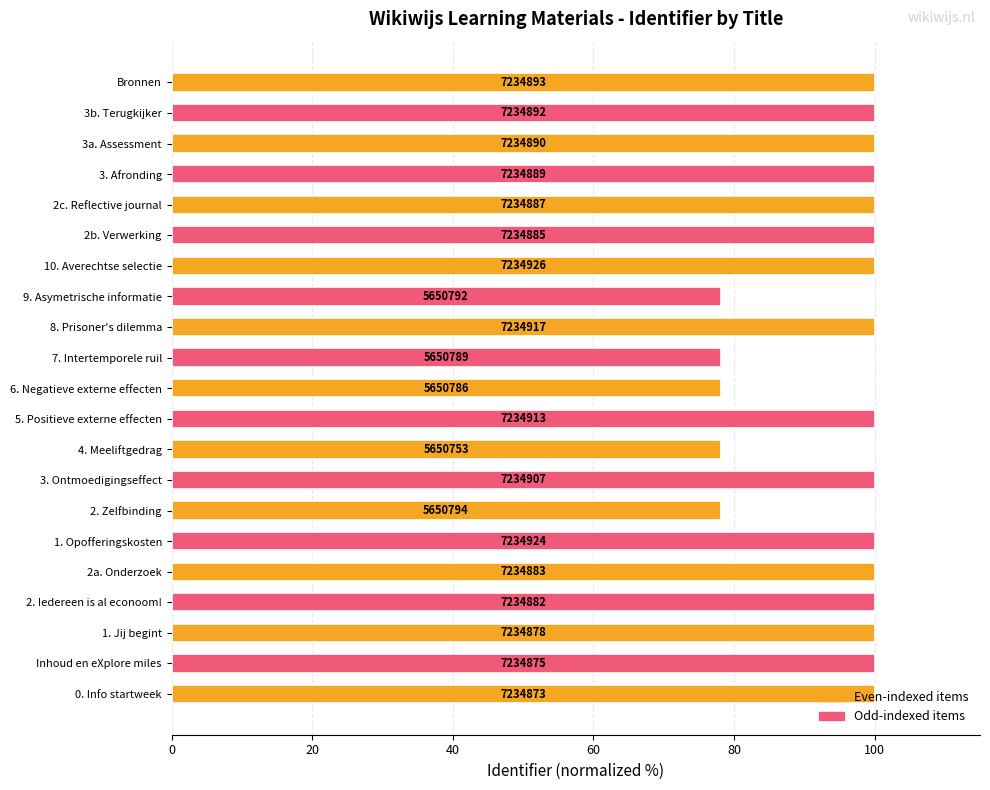

What is the maximum value shown in the chart?

100.0